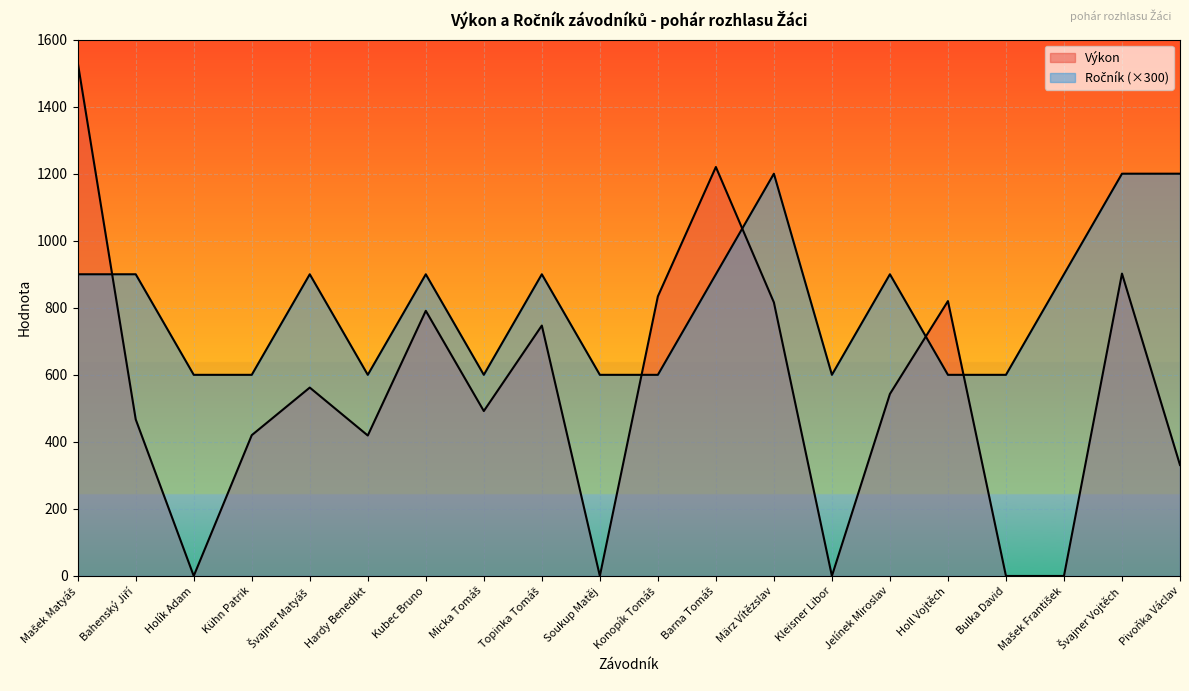

At which label is Ročník closest to 900?

Mašek Matyáš